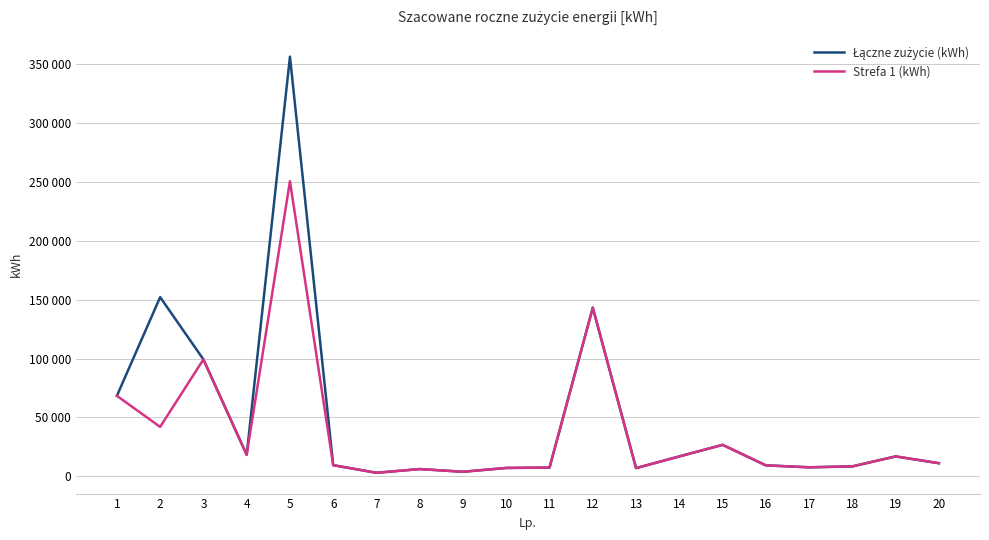

In Łączne zużycie (kWh), how many points are lower than both neighbors (excluding endpoints)?

5